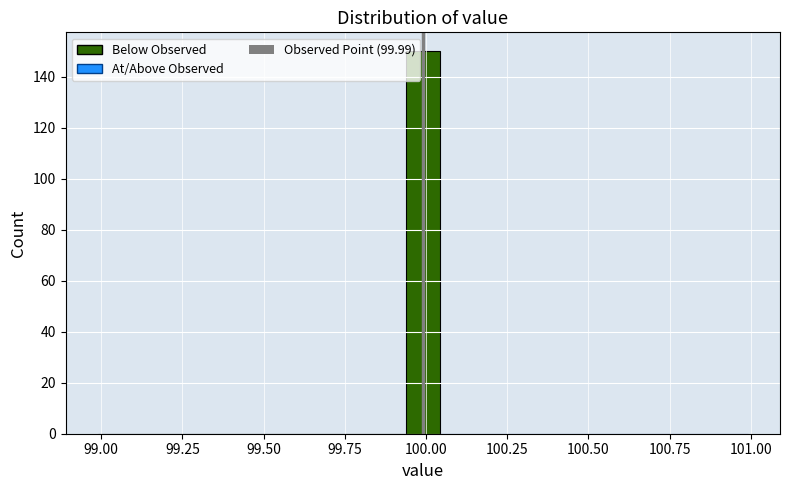

Around what value on the x-axis is the tallest bar? Give the approximate position of its centre, as read against the axis.

100.00